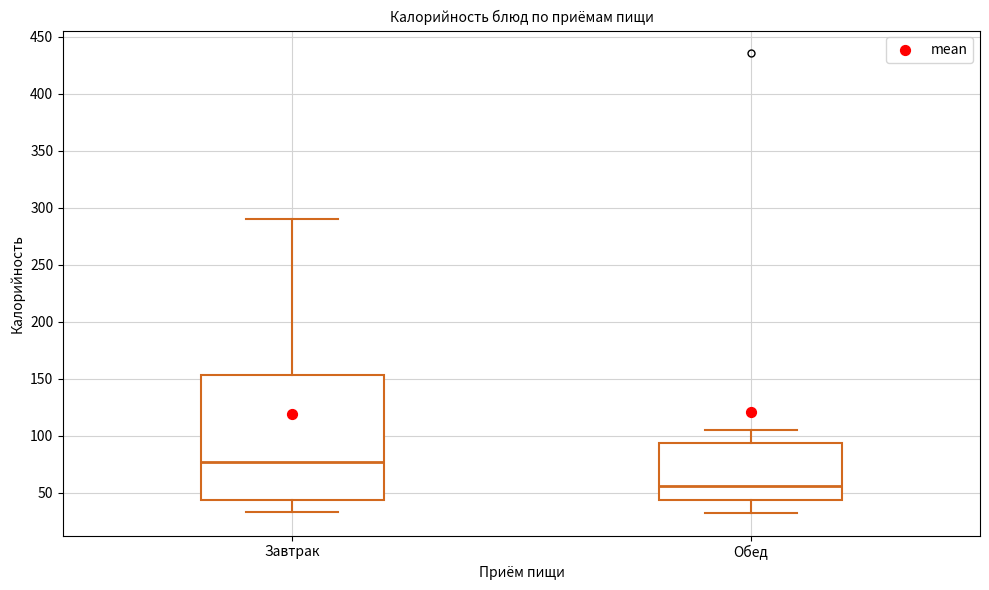

Reading left to right, transcribe this box plot: for each box, give where its median line is, the range the box spans, and where its two whiskers end, as read against the y-axis. The values are not printed on the chart, so give them approximately, as read against the axis.

Завтрак: median 80, box 45 to 155, whiskers 35 to 290
Обед: median 55, box 45 to 95, whiskers 35 to 105